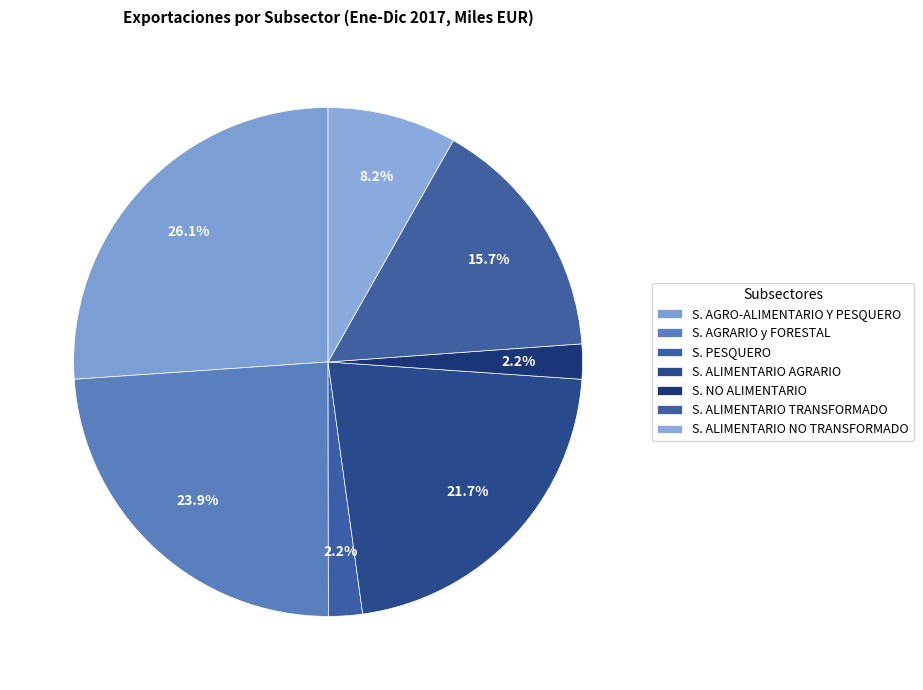

To the nearest percent, what is the difference between the largest and smallest slice percentages?

24%